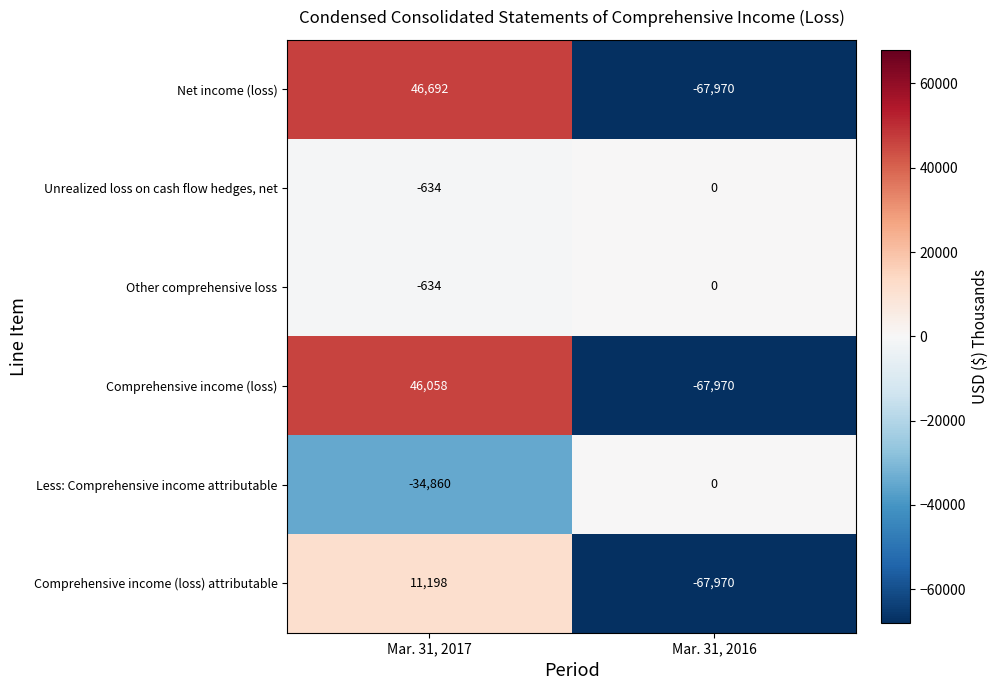

Where is Less: Comprehensive income attributable nearest to the value -17430?

Mar. 31, 2017